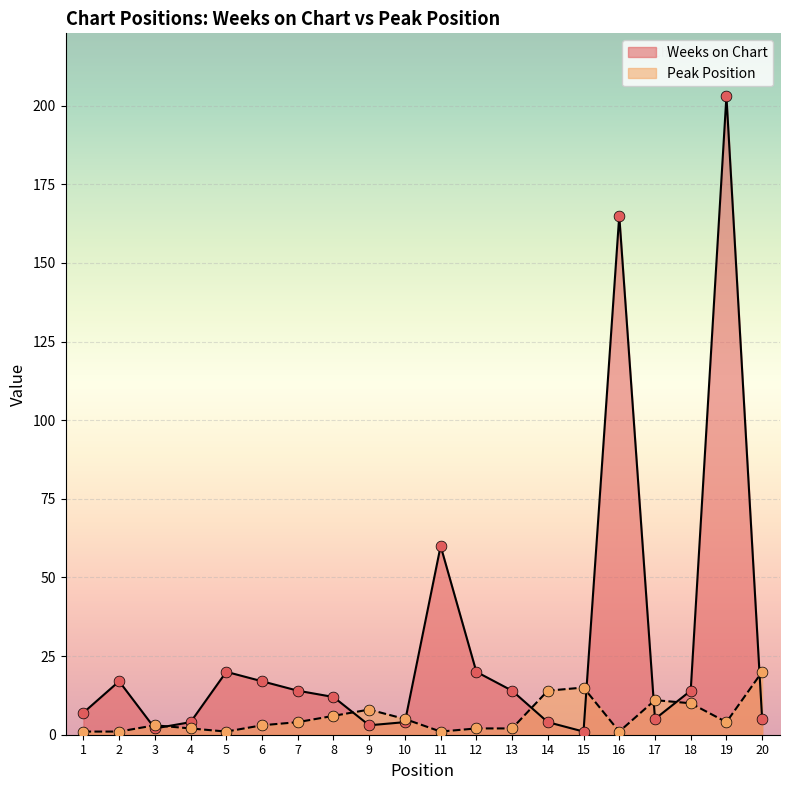

At which category is the sum across all series the highest?

19